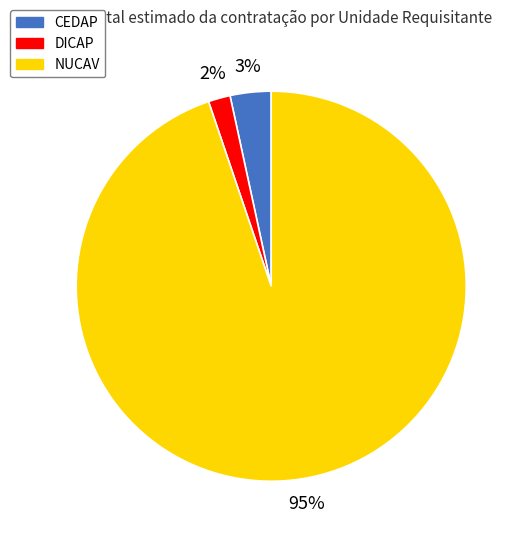

Does any single category account for the majority?

Yes